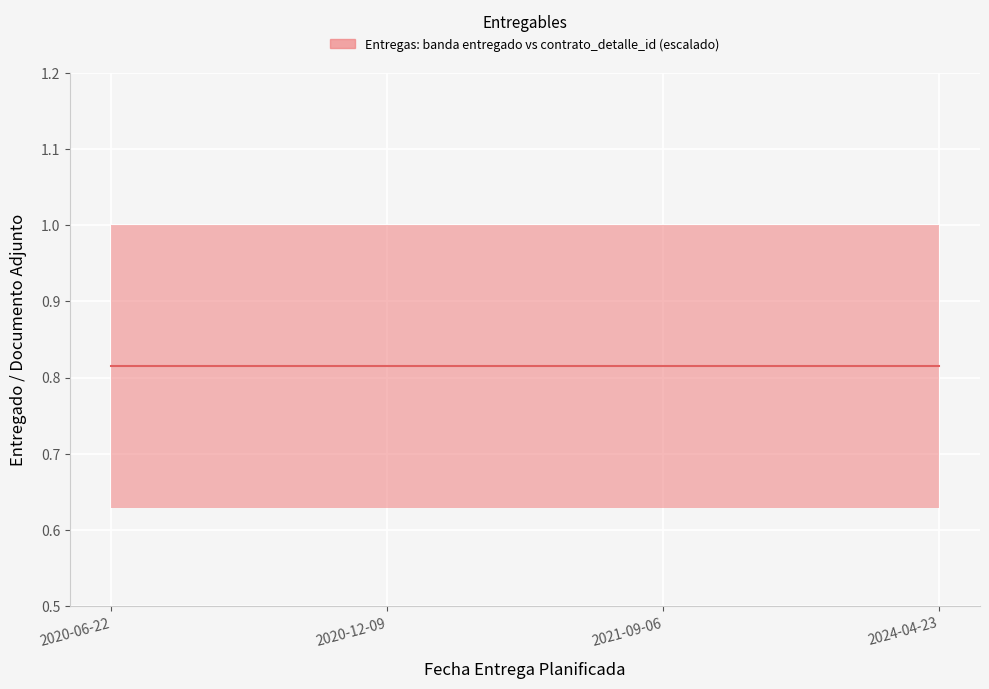

True or false: entregado and contrato_detalle_id_scaled intersect in this chart.

False